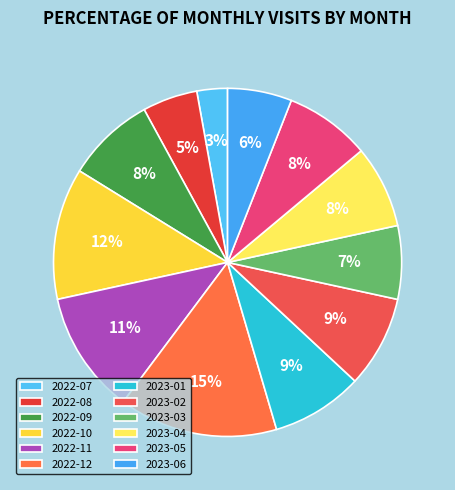

Is the sum of 2022-07 and 2023-03 greater than half?

No